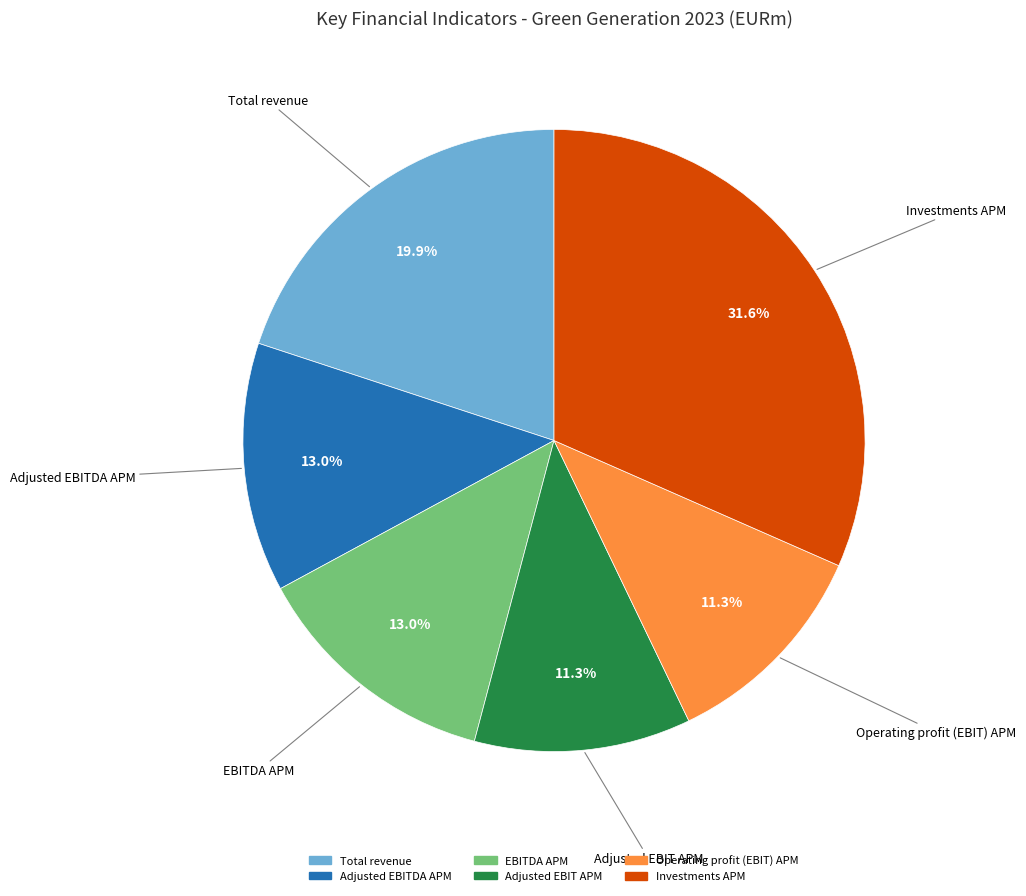

To the nearest percent, what is the difference between the largest and smallest slice percentages?

20%